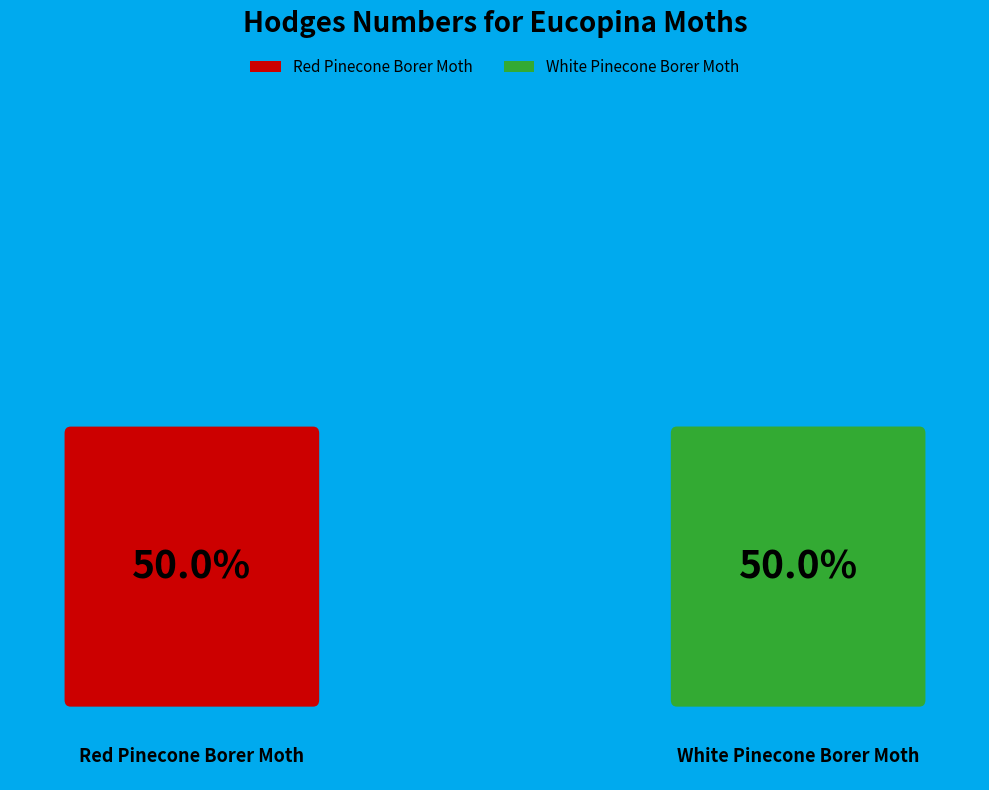

Between Red Pinecone Borer Moth and White Pinecone Borer Moth, which is larger?

White Pinecone Borer Moth